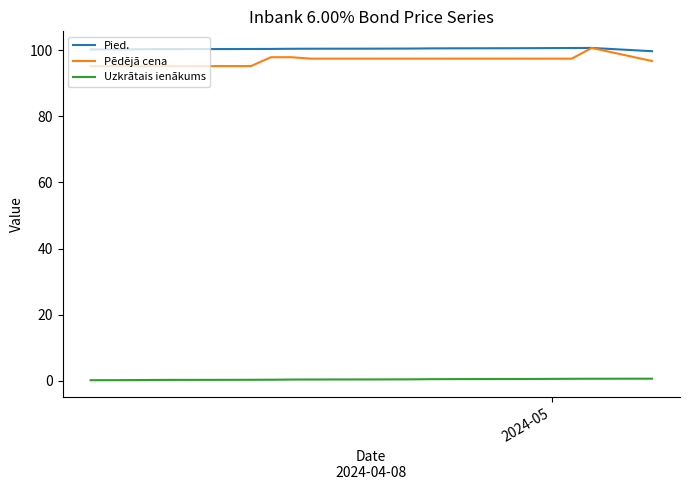

What is the greatest value displayed?

100.7